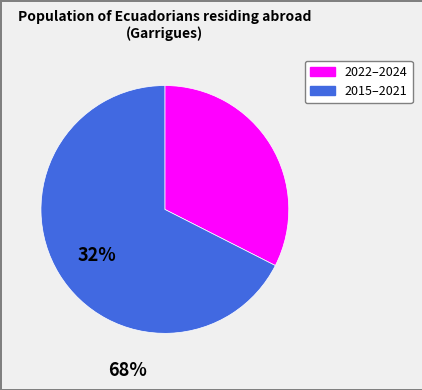

Does any single category account for the majority?

Yes